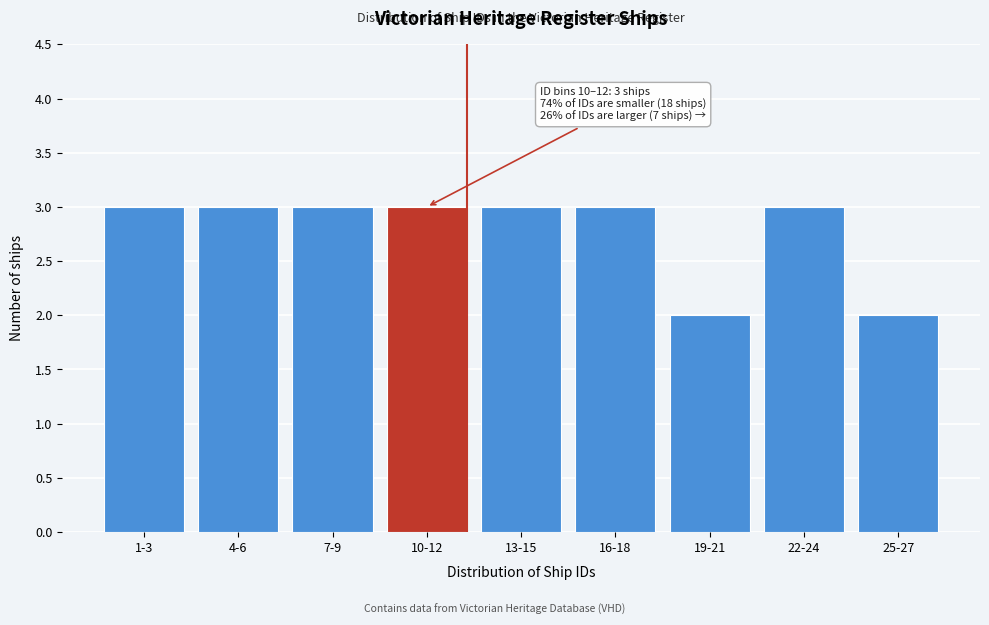

Reading left to right, what are all the values shown in this chart?

1-3=3	4-6=3	7-9=3	10-12=3	13-15=3	16-18=3	19-21=2	22-24=3	25-27=2